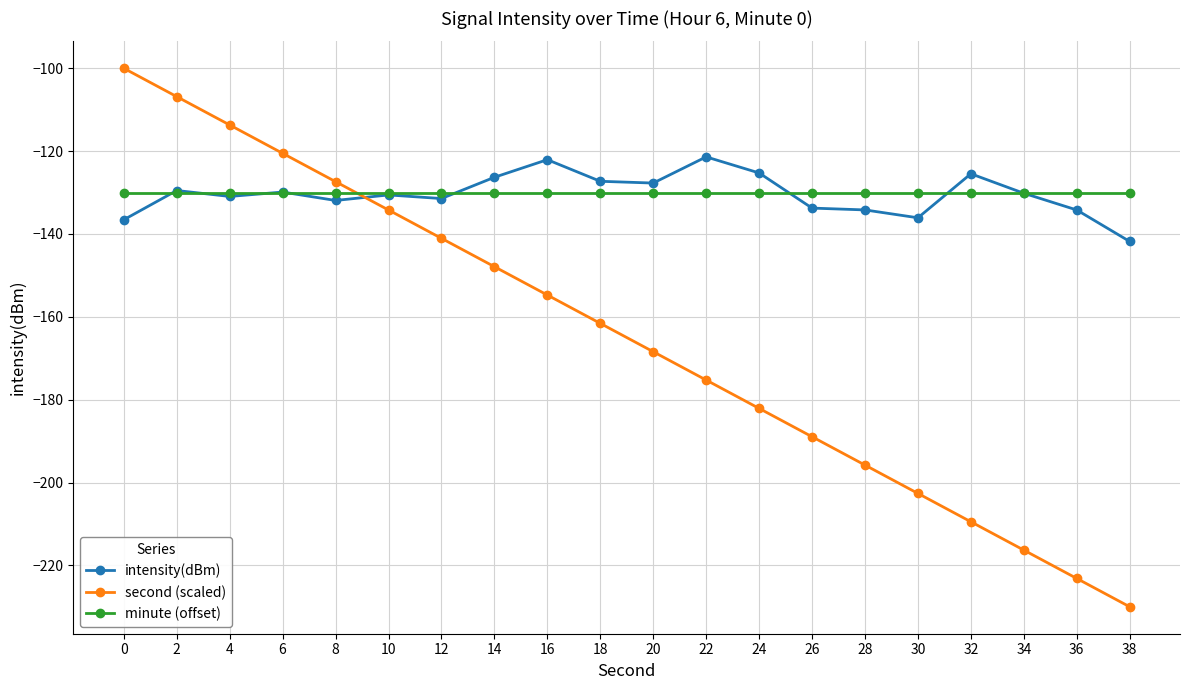

At which category does the chart reach its minimum across all series?

38